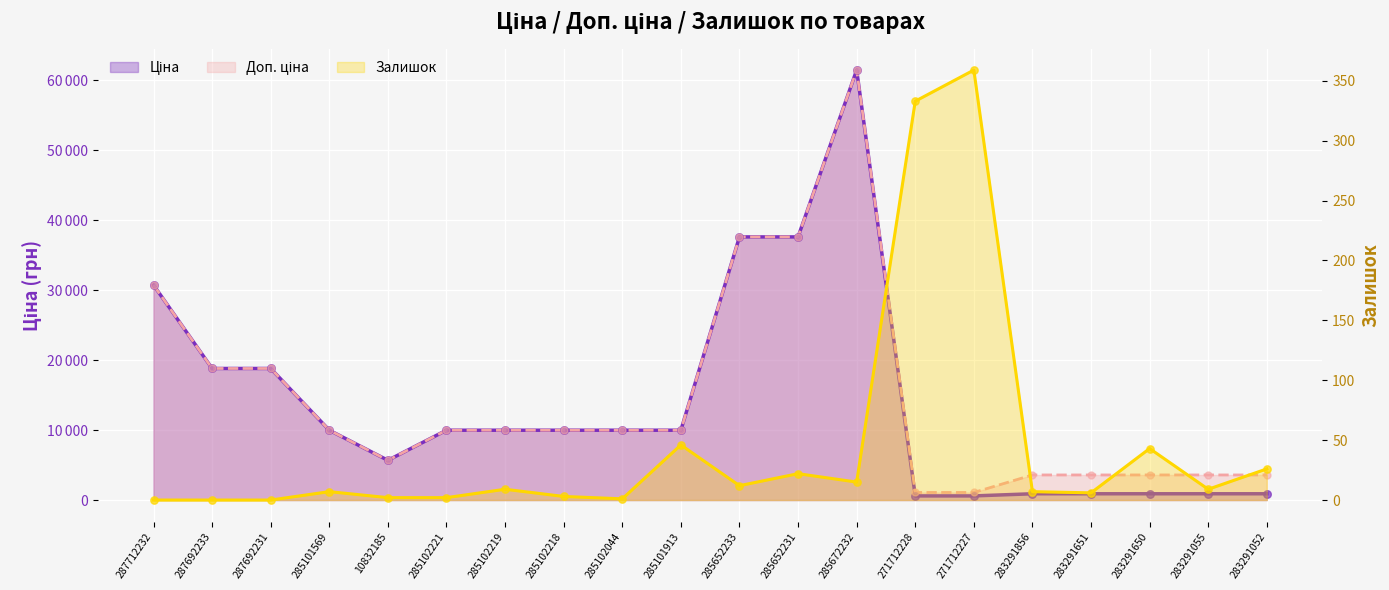

What are all the series names shown in the legend?

Ціна, Доп. ціна, Залишок